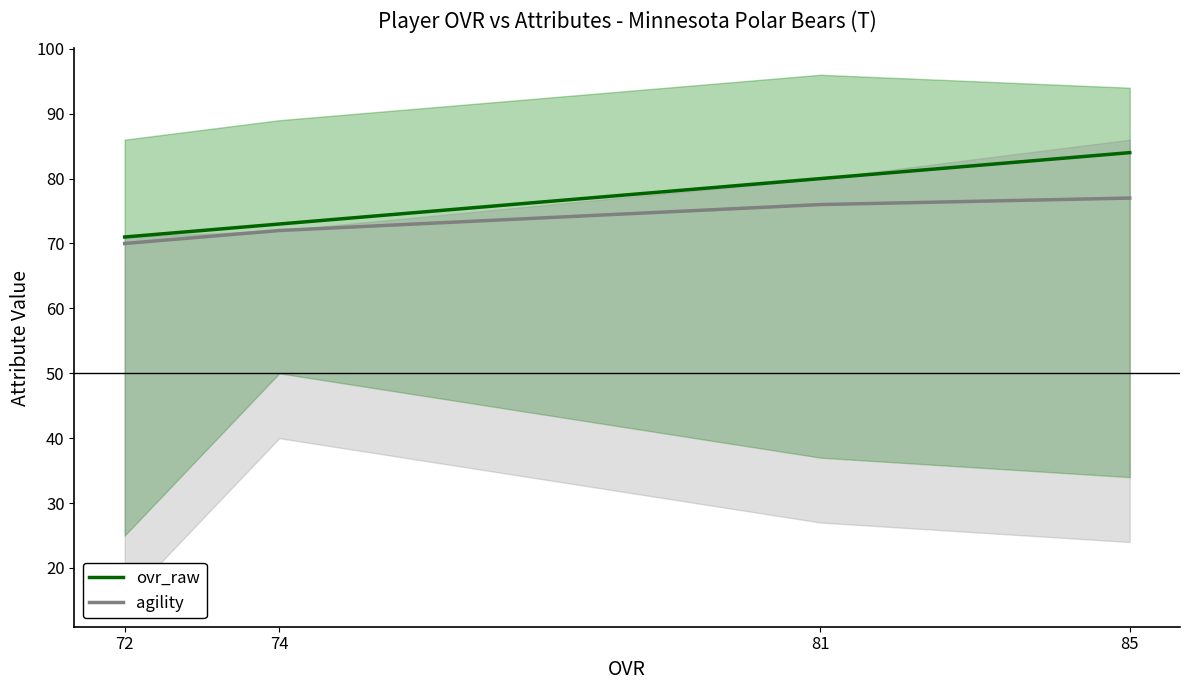

True or false: ovr_raw has a value of 84 at 85.

True